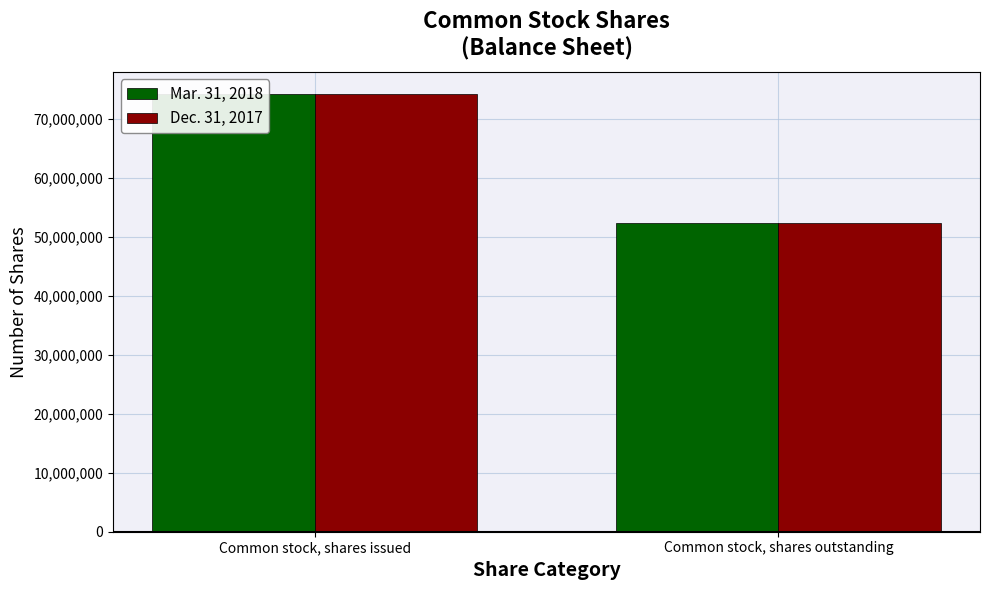

The Dec. 31, 2017 series shows 86119725 at Common stock, shares outstanding. True or false?

False